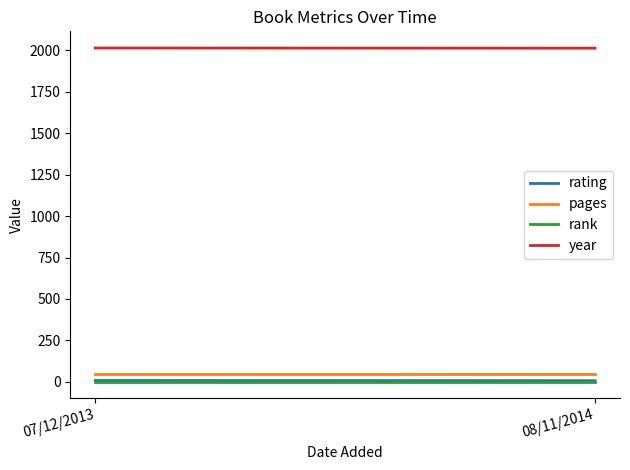

Where is year nearest to the value 2013?

08/11/2014